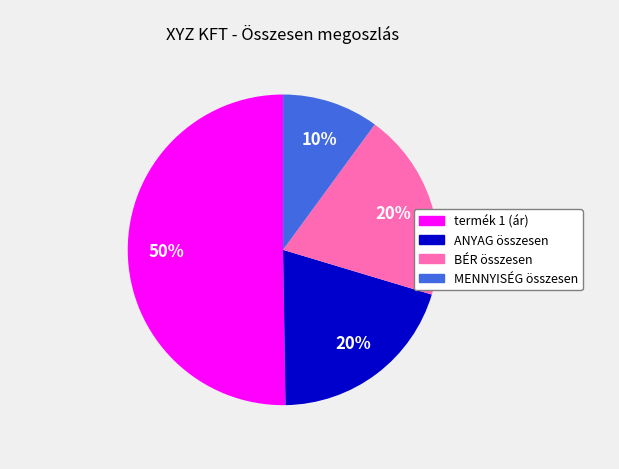

To the nearest percent, what is the difference between the largest and smallest slice percentages?

40%